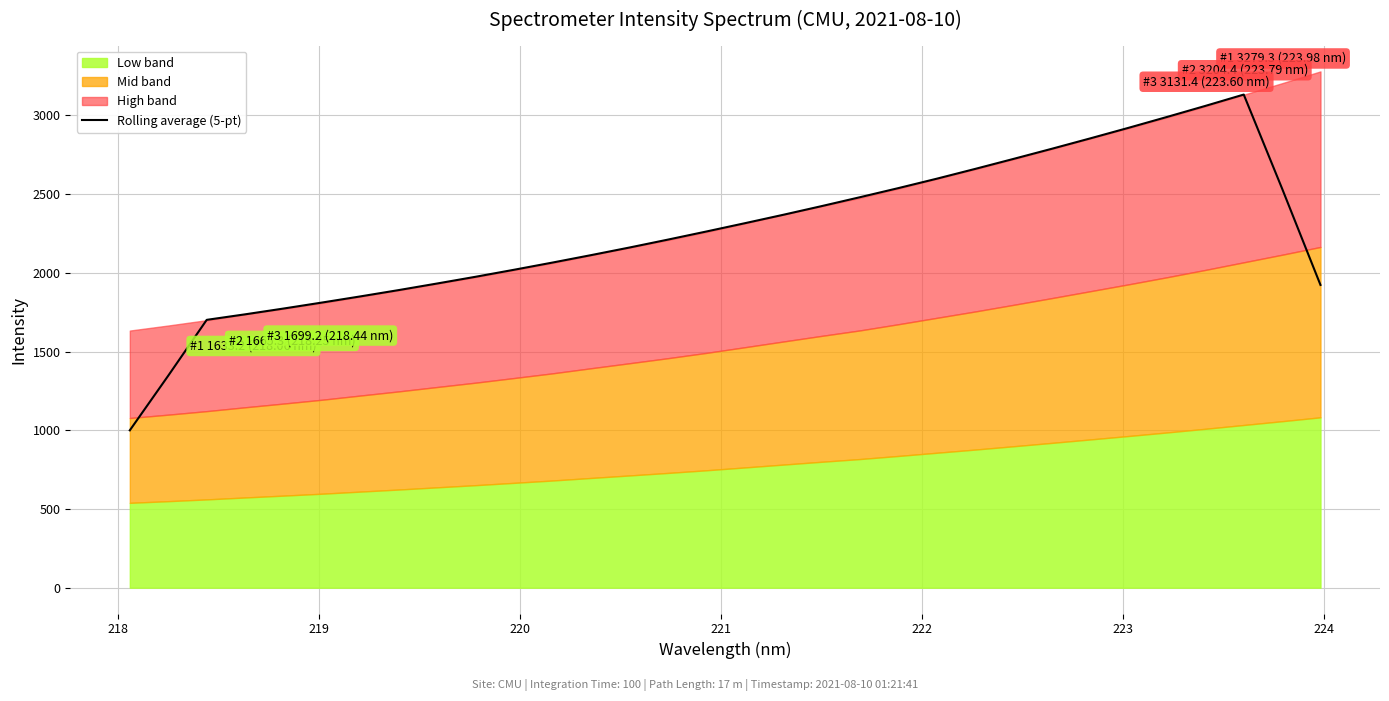

True or false: there are more than 0 points higher than both neighbors.

True